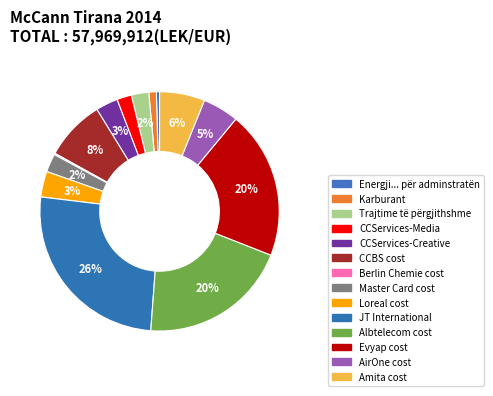

To the nearest percent, what is the difference between the CCServices-Creative and Trajtime të përgjithshme slice percentages?

1%